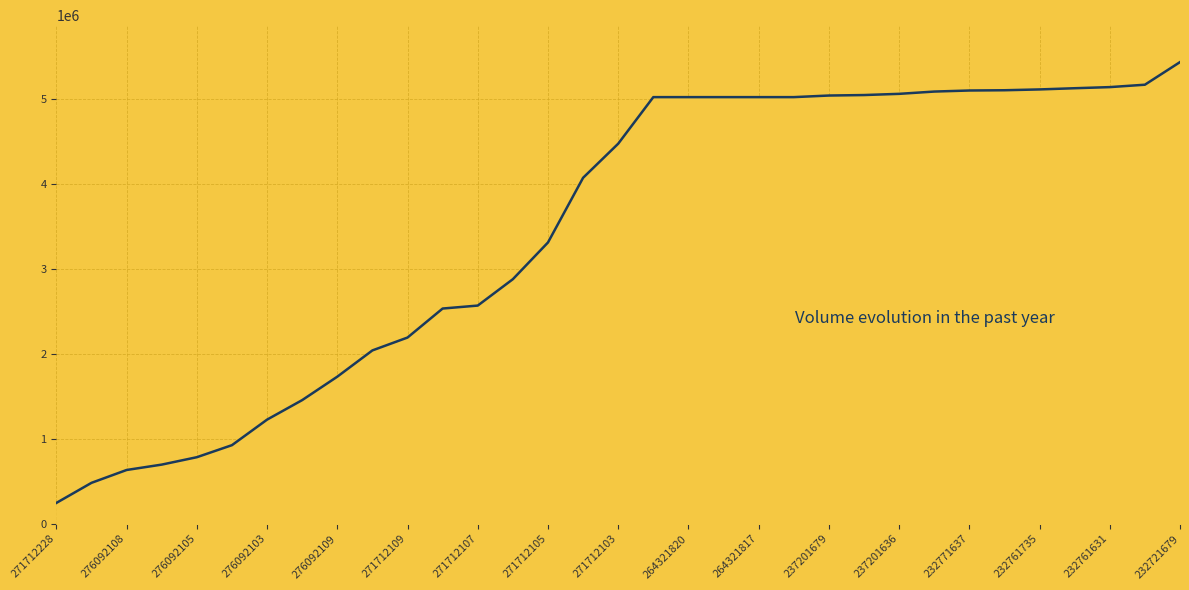

What is the difference between the maximum and minimum values?

5188543.6